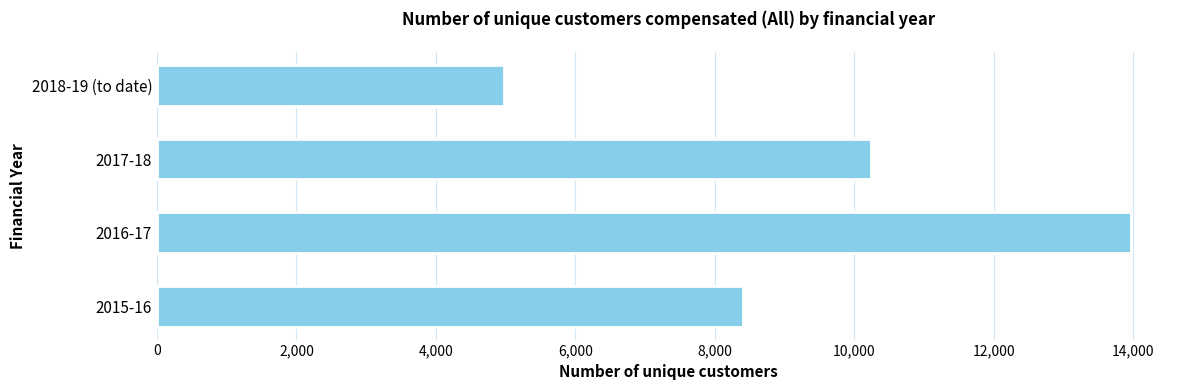

The value at 2017-18 is 10241. True or false?

True